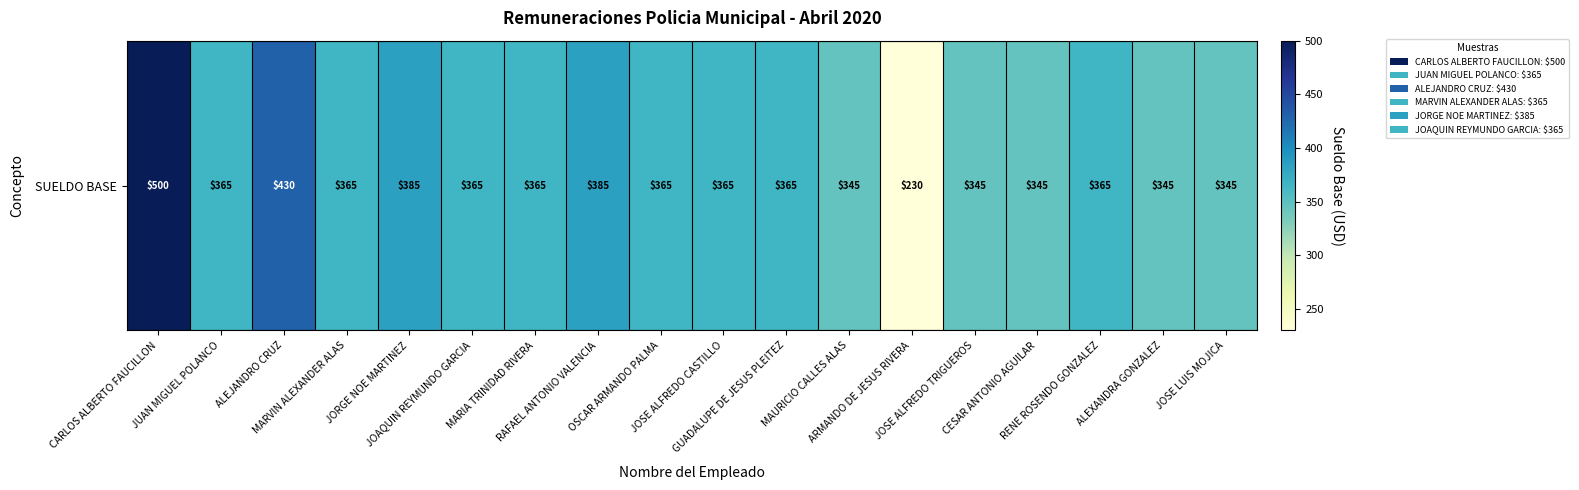

At which label does the data first exceed 365?

CARLOS ALBERTO FAUCILLON